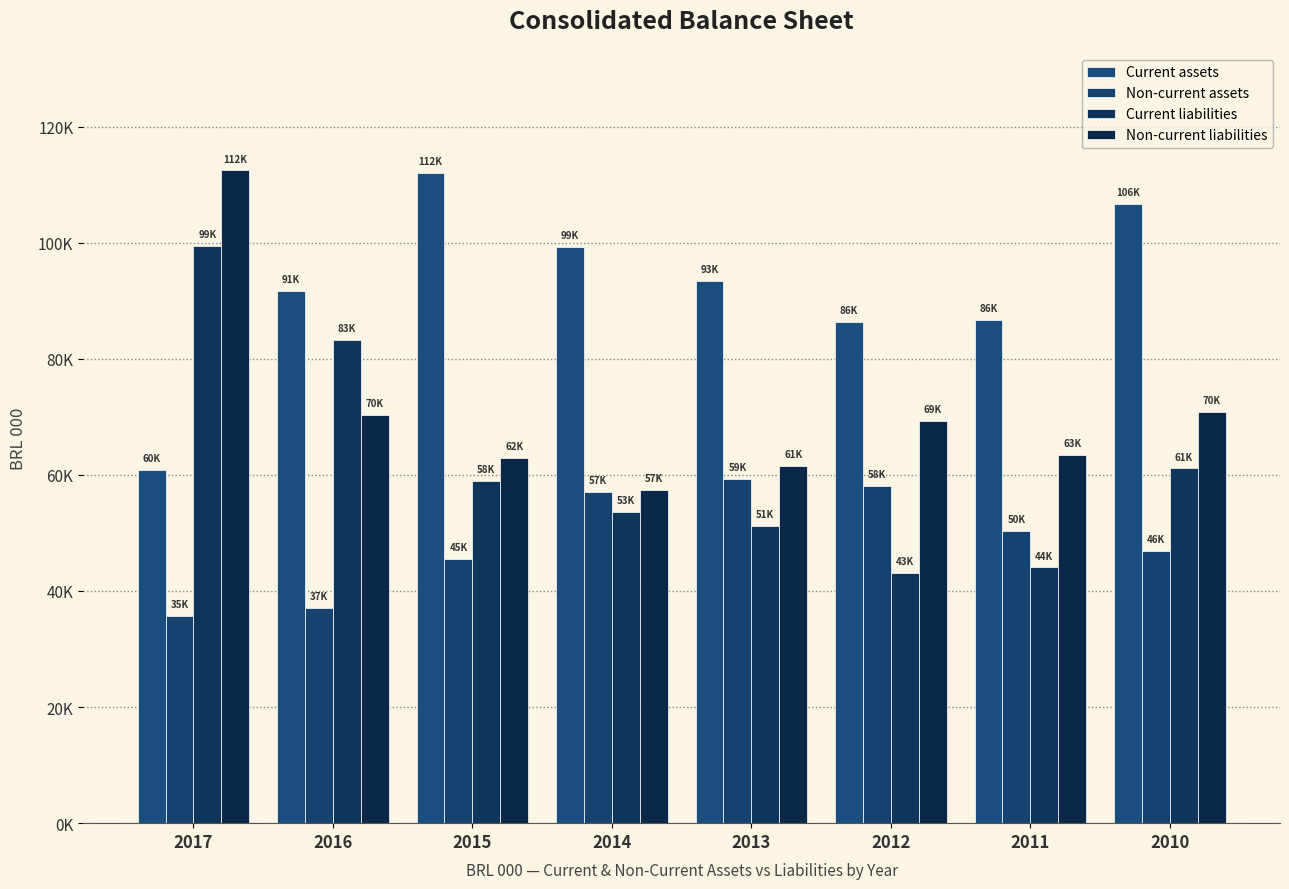

List the series in order of their peak value, lowest first.

Non-current assets, Current liabilities, Current assets, Non-current liabilities